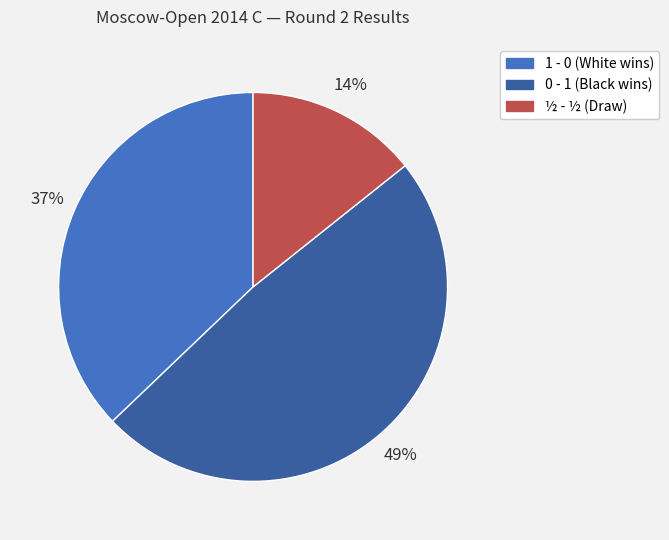

True or false: 0 - 1 accounts for 42% of the total.

False